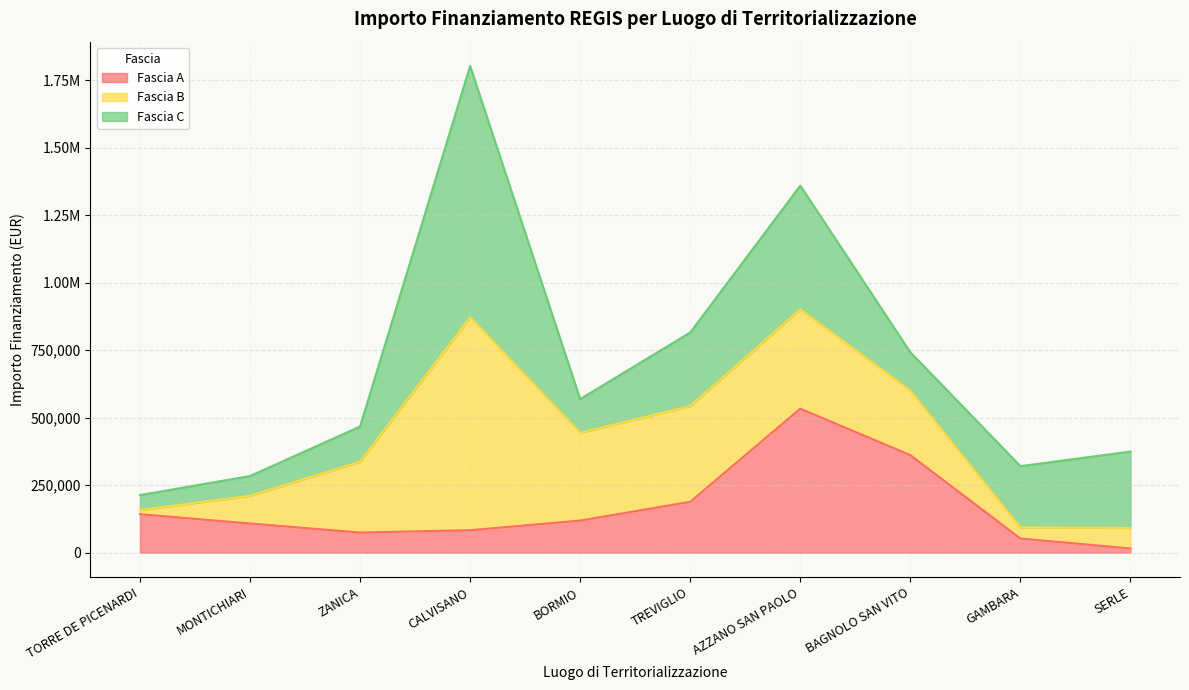

What are all the series names shown in the legend?

Fascia A, Fascia B, Fascia C